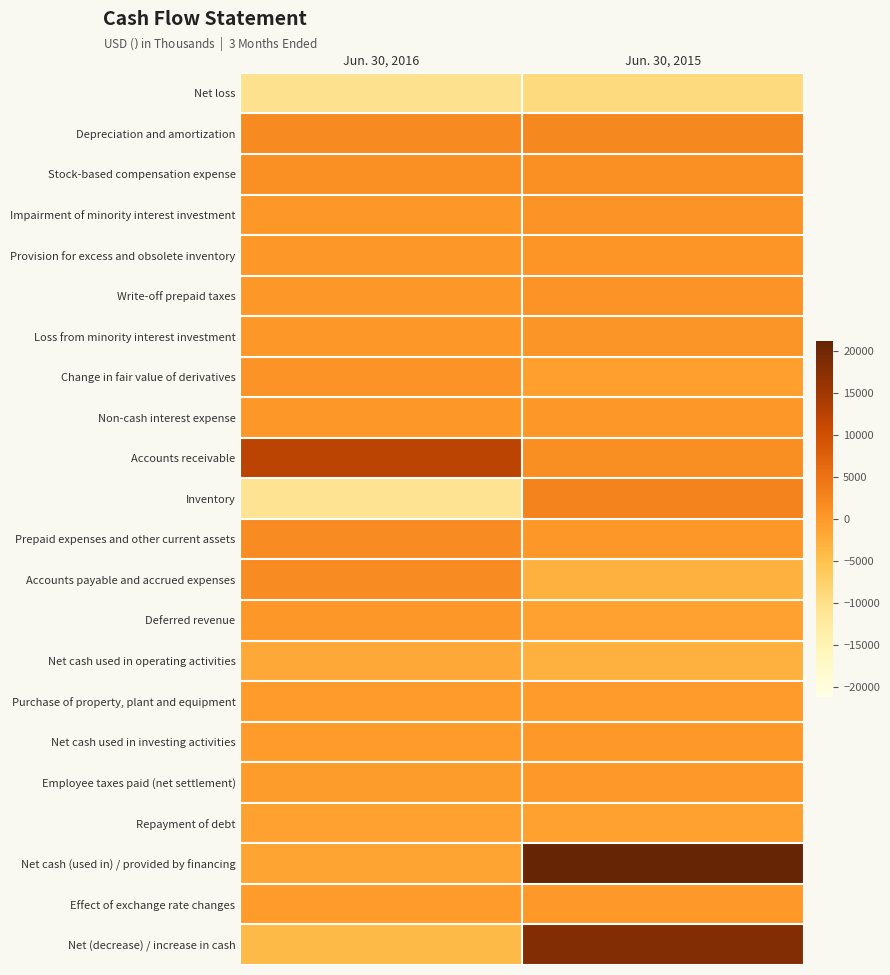

Reading left to right, what are all the values shown in this chart?

Net loss: Jun. 30, 2016=-10355	Jun. 30, 2015=-9121
Depreciation and amortization: Jun. 30, 2016=1871	Jun. 30, 2015=2028
Stock-based compensation expense: Jun. 30, 2016=999	Jun. 30, 2015=1128
Impairment of minority interest investment: Jun. 30, 2016=0	Jun. 30, 2015=746
Provision for excess and obsolete inventory: Jun. 30, 2016=272	Jun. 30, 2015=602
Write-off prepaid taxes: Jun. 30, 2016=0	Jun. 30, 2015=820
Loss from minority interest investment: Jun. 30, 2016=0	Jun. 30, 2015=356
Change in fair value of derivatives: Jun. 30, 2016=678	Jun. 30, 2015=-800
Non-cash interest expense: Jun. 30, 2016=56	Jun. 30, 2015=111
Accounts receivable: Jun. 30, 2016=12192	Jun. 30, 2015=1414
Inventory: Jun. 30, 2016=-10750	Jun. 30, 2015=2968
Prepaid expenses and other current assets: Jun. 30, 2016=1555	Jun. 30, 2015=271
Accounts payable and accrued expenses: Jun. 30, 2016=1650	Jun. 30, 2015=-3024
Deferred revenue: Jun. 30, 2016=79	Jun. 30, 2015=-1087
Net cash used in operating activities: Jun. 30, 2016=-2060	Jun. 30, 2015=-3035
Purchase of property, plant and equipment: Jun. 30, 2016=-281	Jun. 30, 2015=-197
Net cash used in investing activities: Jun. 30, 2016=-271	Jun. 30, 2015=-64
Employee taxes paid (net settlement): Jun. 30, 2016=-461	Jun. 30, 2015=-98
Repayment of debt: Jun. 30, 2016=-1000	Jun. 30, 2015=-1000
Net cash (used in) / provided by financing: Jun. 30, 2016=-1461	Jun. 30, 2015=21183
Effect of exchange rate changes: Jun. 30, 2016=-327	Jun. 30, 2015=-13
Net (decrease) / increase in cash: Jun. 30, 2016=-4119	Jun. 30, 2015=18071